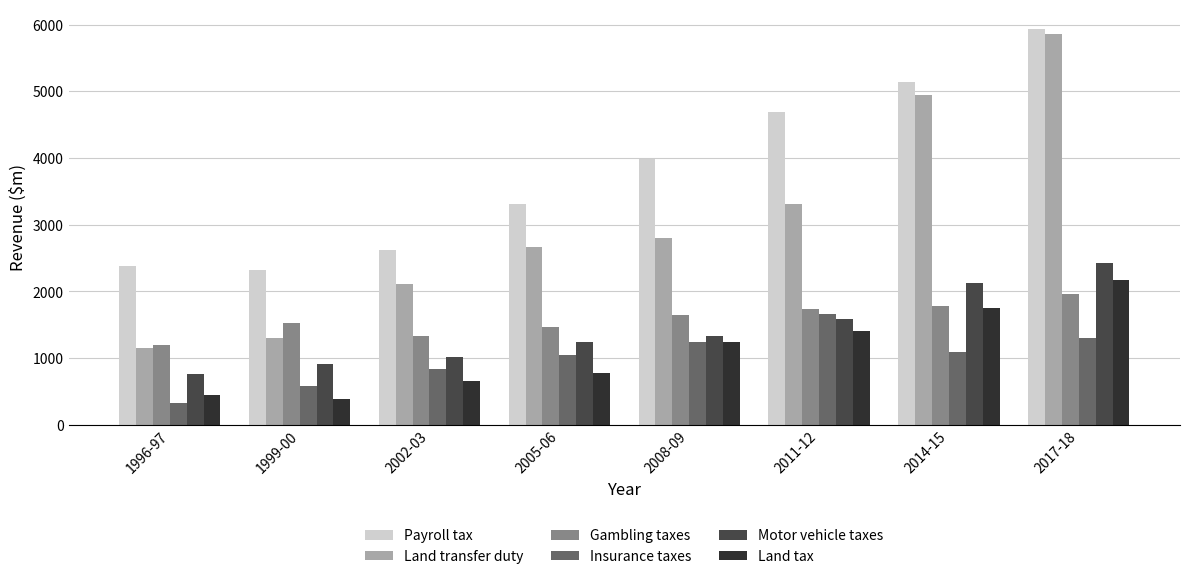

True or false: Gambling taxes has a value of 2194.2 at 1999-00.

False